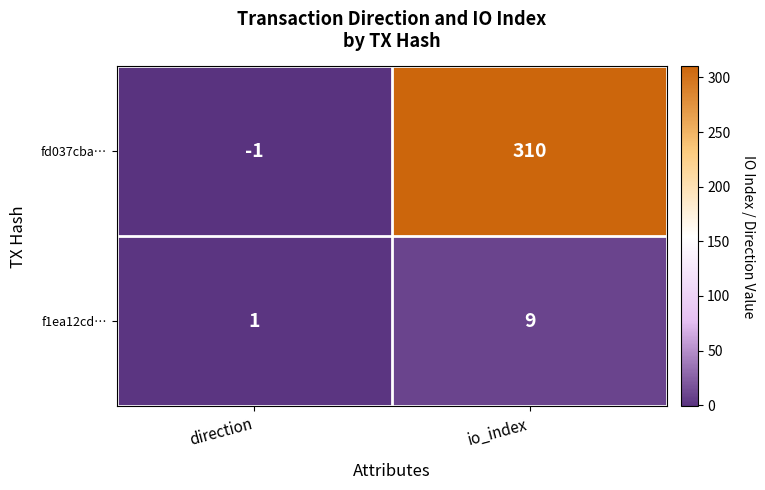

At which category does the chart reach its minimum across all series?

direction